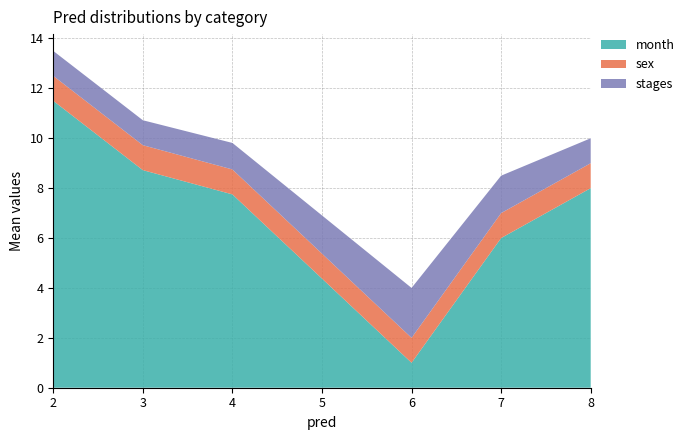

At which label does month reach its minimum?

6